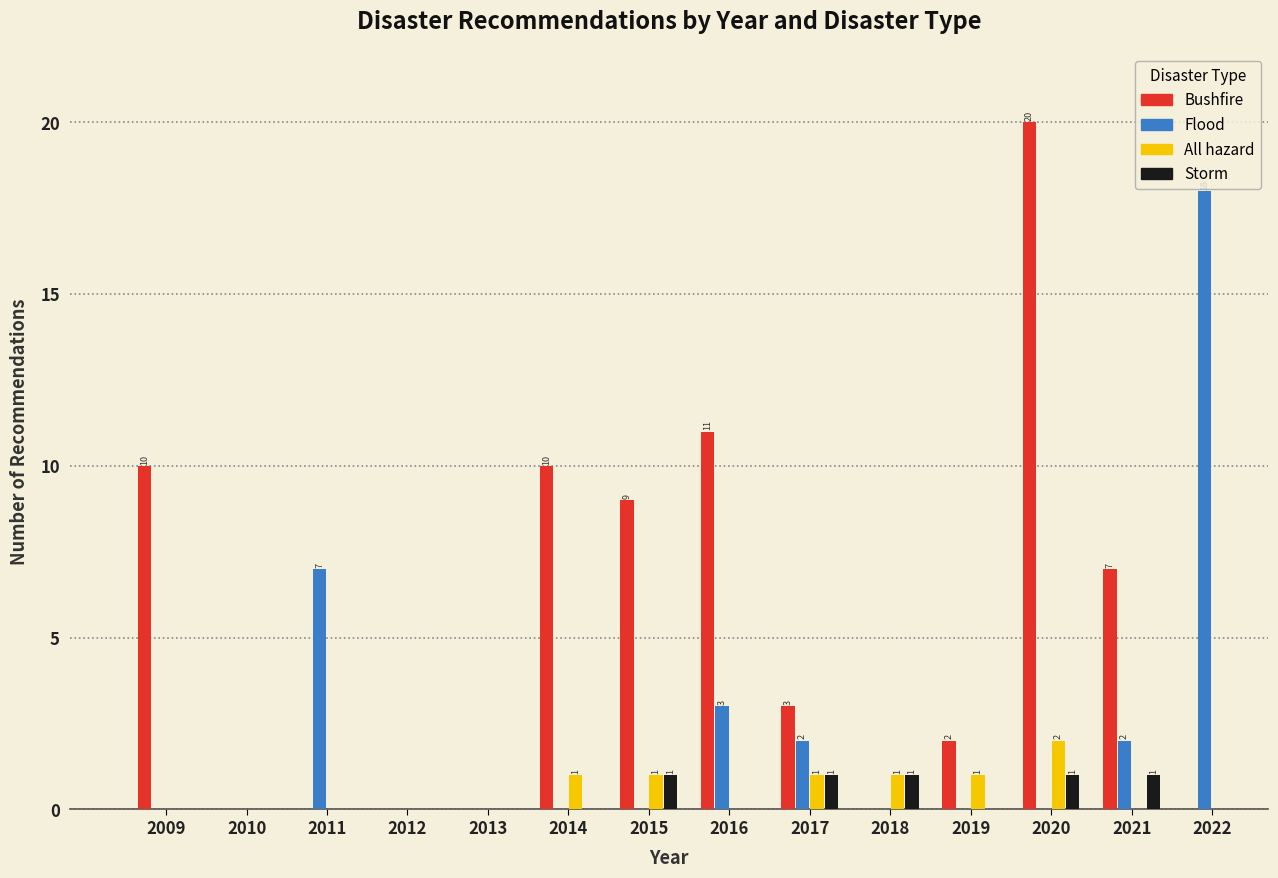

At which category is the sum across all series the highest?

2020